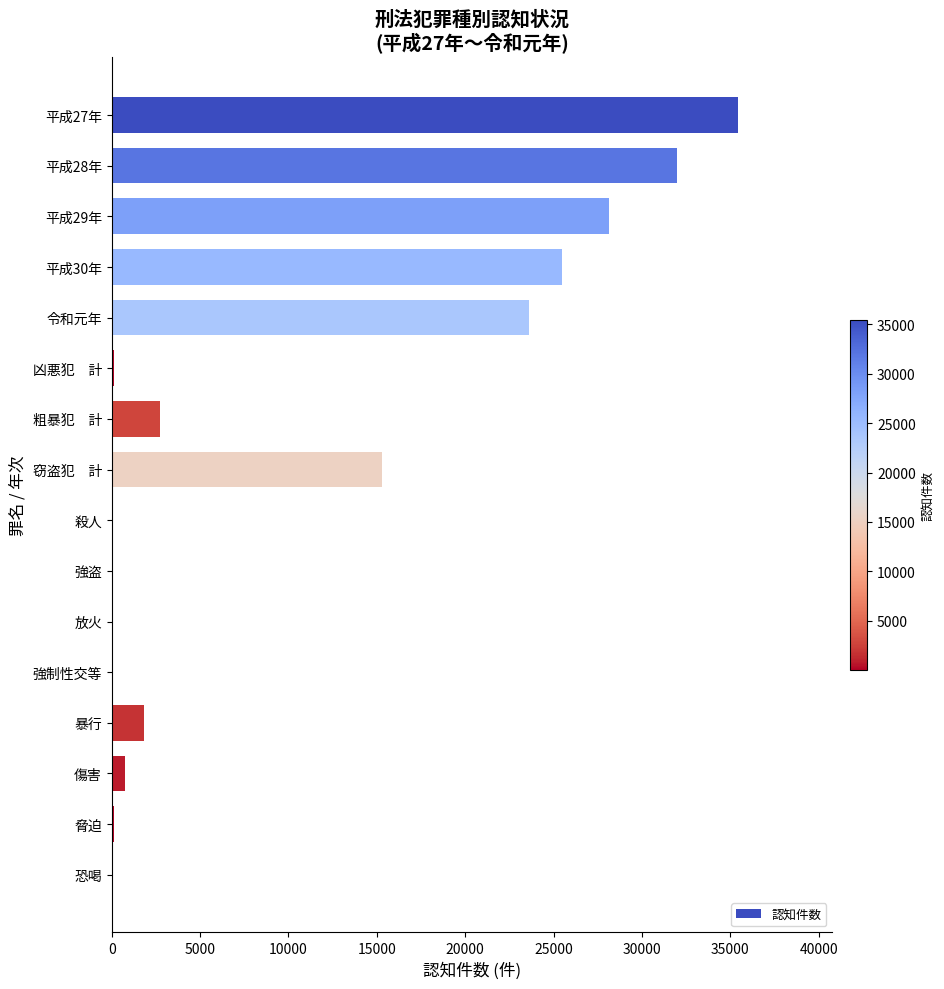

What is the greatest value displayed?

35457